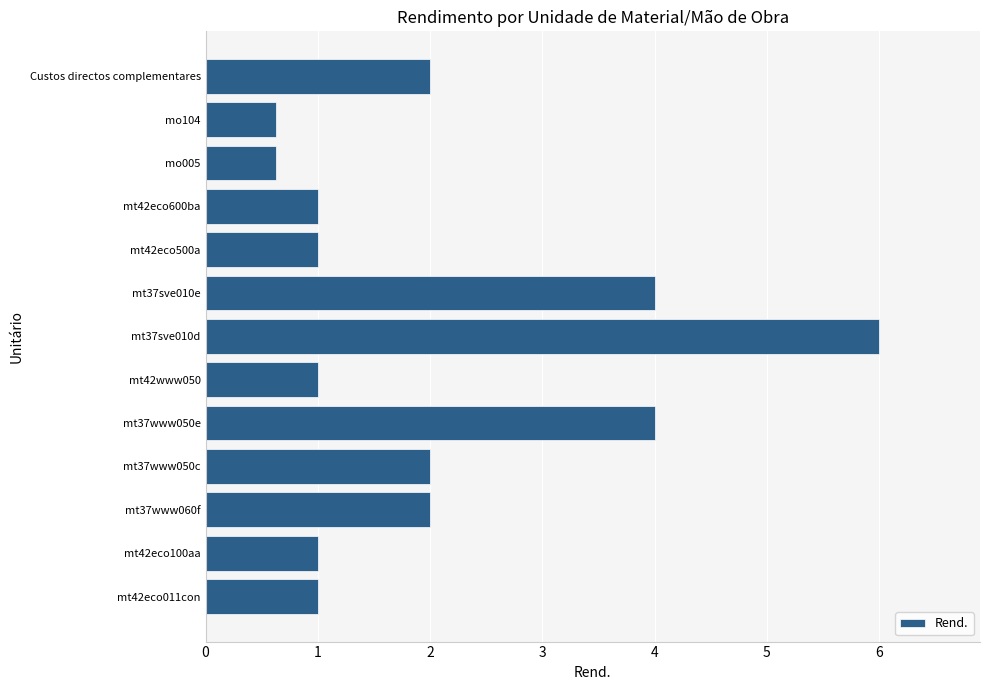

What value does the data have at mt37www060f?

2.0